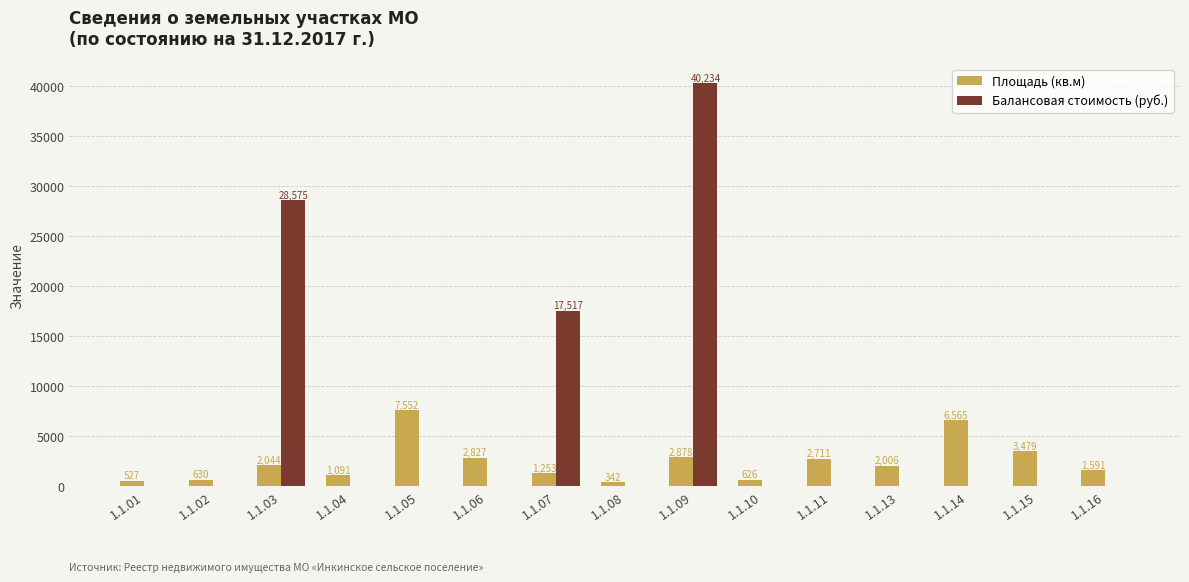

At which label is Балансовая стоимость (руб.) closest to 20117?

1.1.07